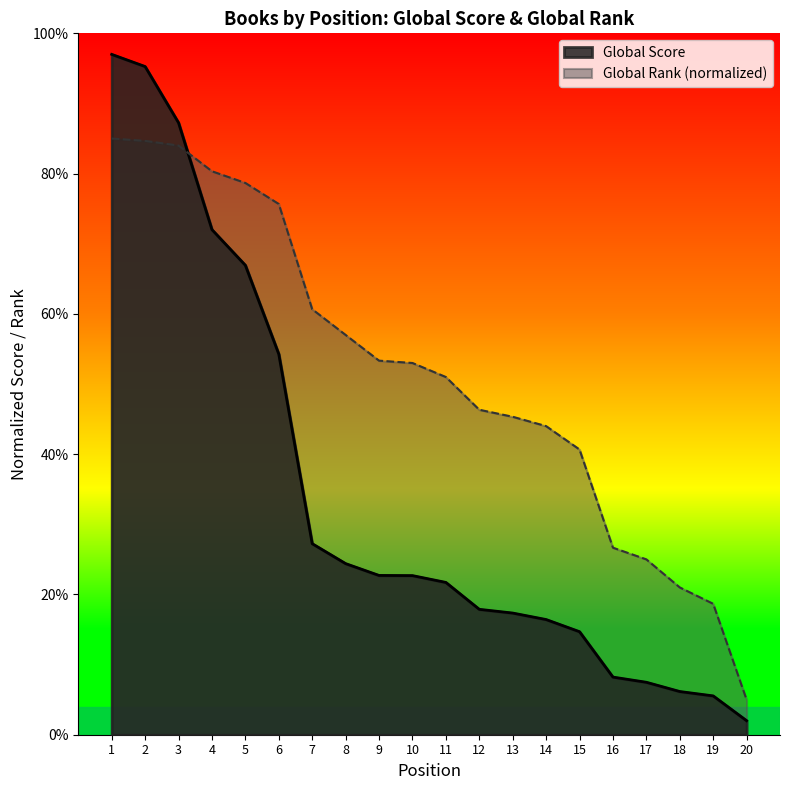

Rank the series at 12 from highest to lowest value.

Global Rank (normalized), Global Score